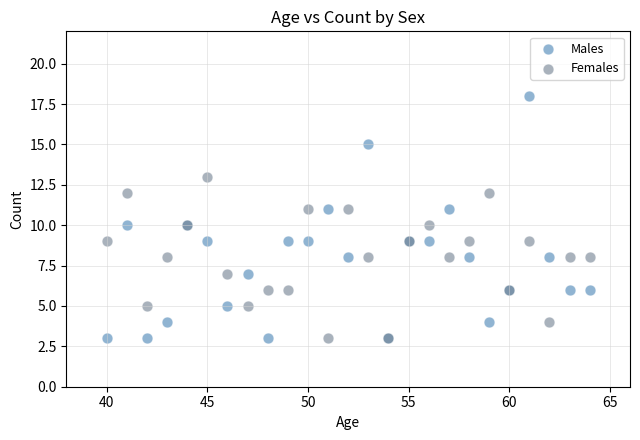

What is the X range (max minus min) for the scatter plot?

24